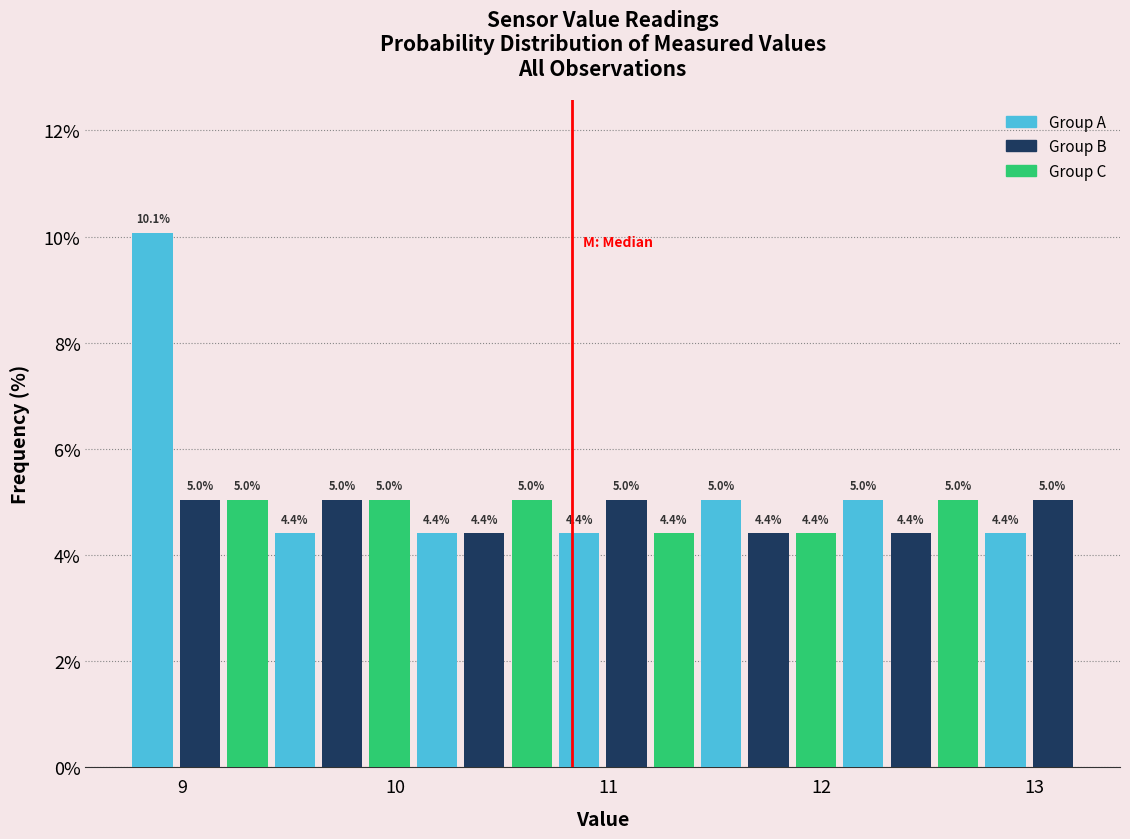

Read against the x-axis, roughly where is the centre of the tallest bar?

8.9